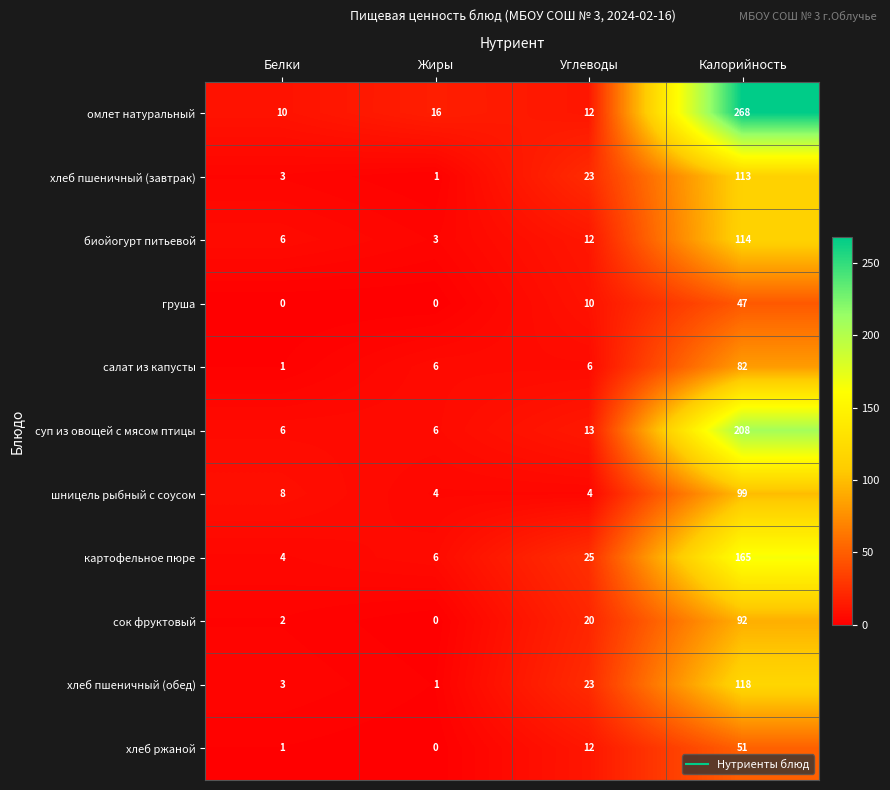

How many values in the хлеб ржаной series are below 12?

2